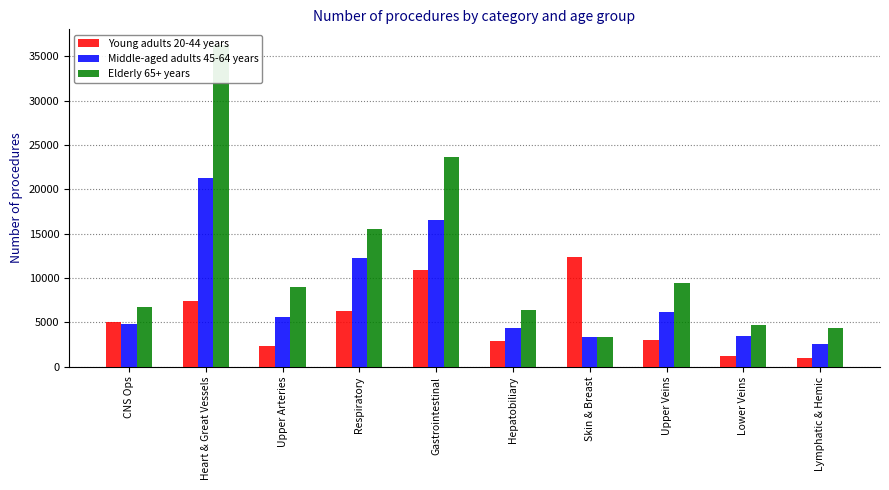

What are all the series names shown in the legend?

Young adults 20-44 years, Middle-aged adults 45-64 years, Elderly 65+ years